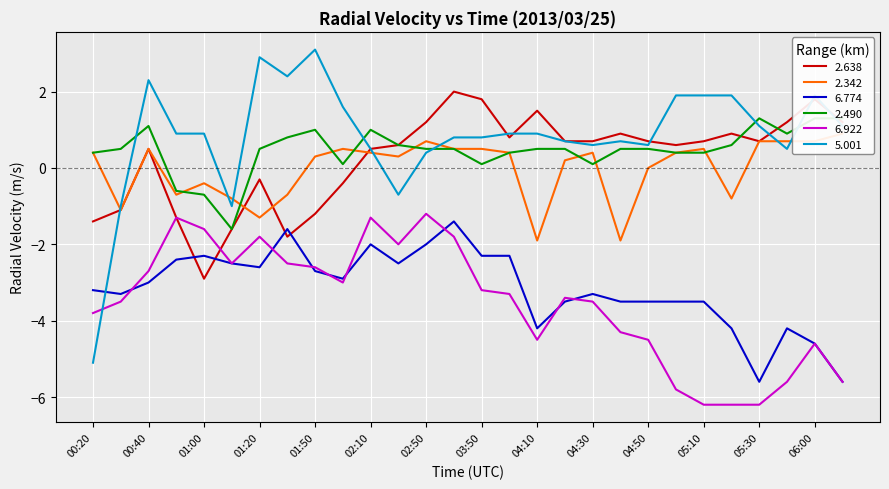

What are all the series names shown in the legend?

2.638, 2.342, 6.774, 2.490, 6.922, 5.001